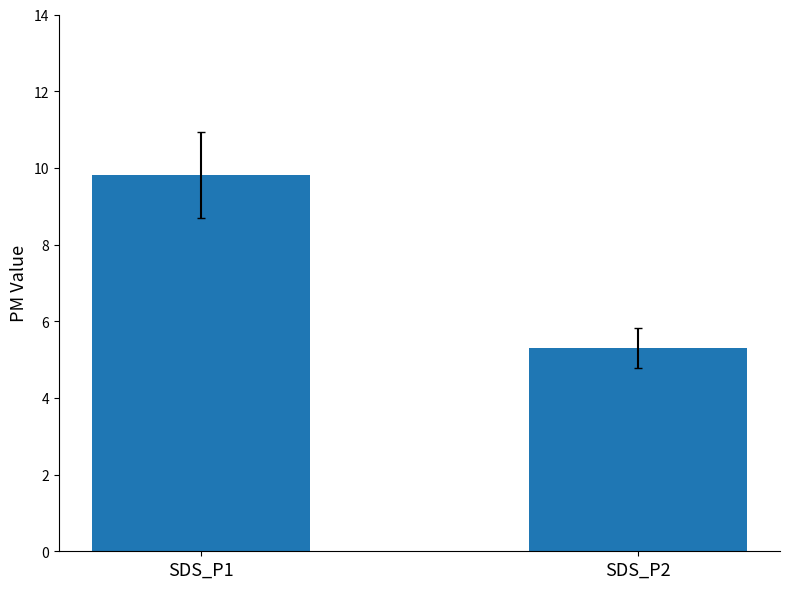

What is the change in value from SDS_P1 to SDS_P2?

-4.5